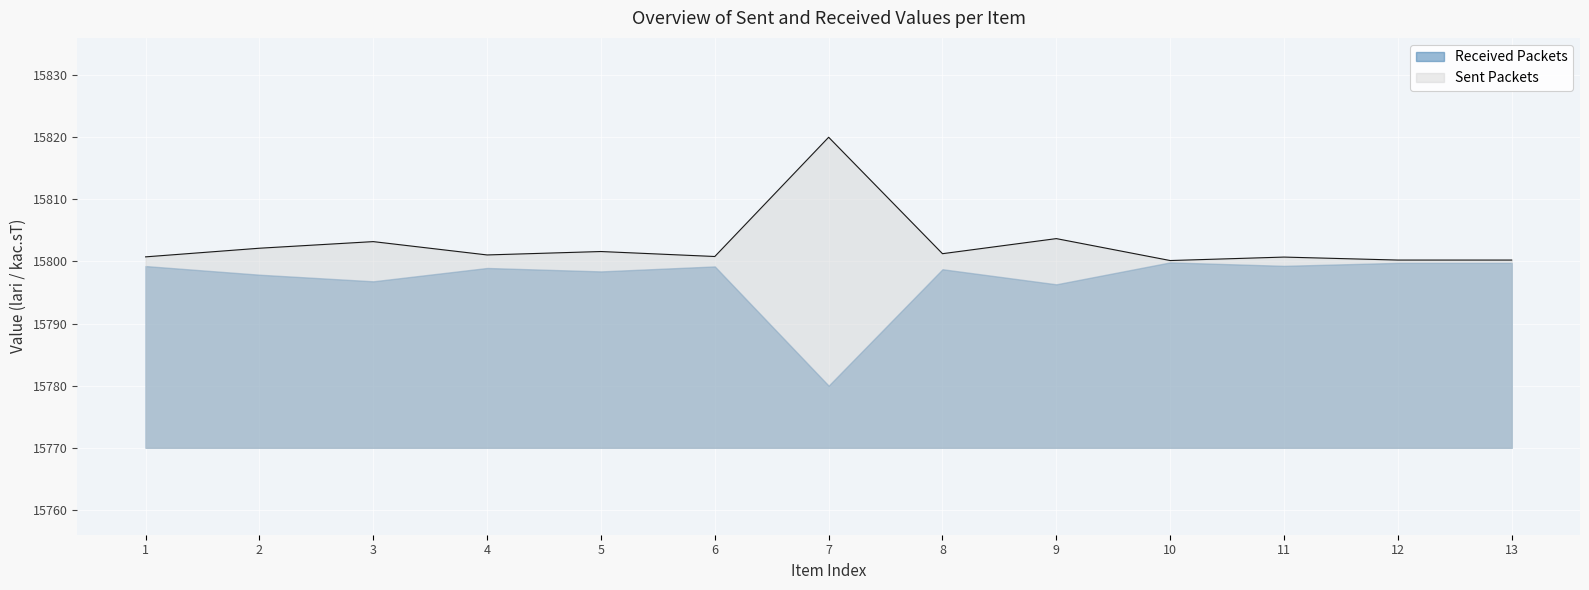

Reading left to right, extract all data points from this chart.

15800.7	15802.1	15803.2	15801.0	15801.6	15800.8	15820.0	15801.3	15803.7	15800.1	15800.7	15800.2	15800.2